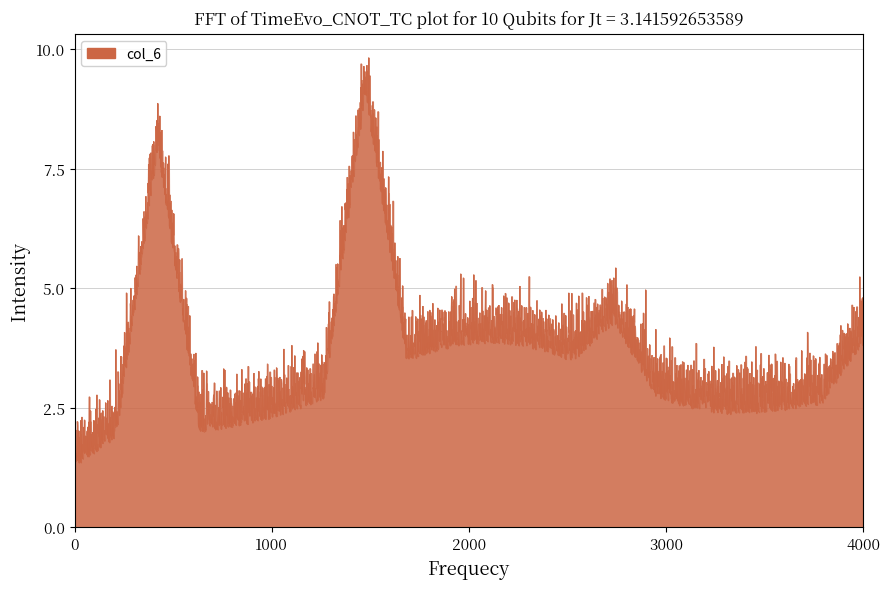

The chart shows a value of 1 at 8. True or false?

False